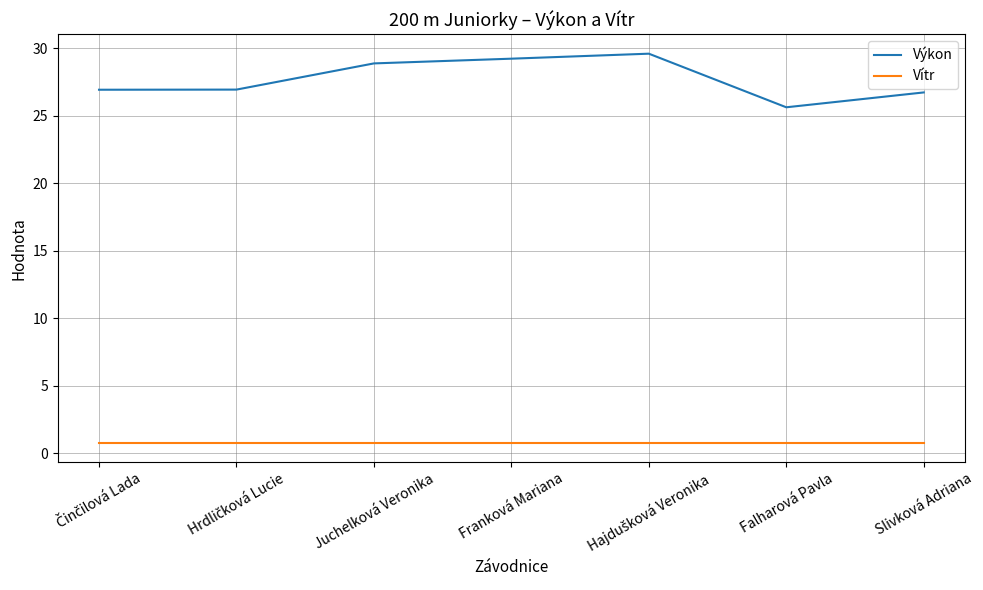

What is the spread (max minus min) of values at Slivková Adriana?

25.9